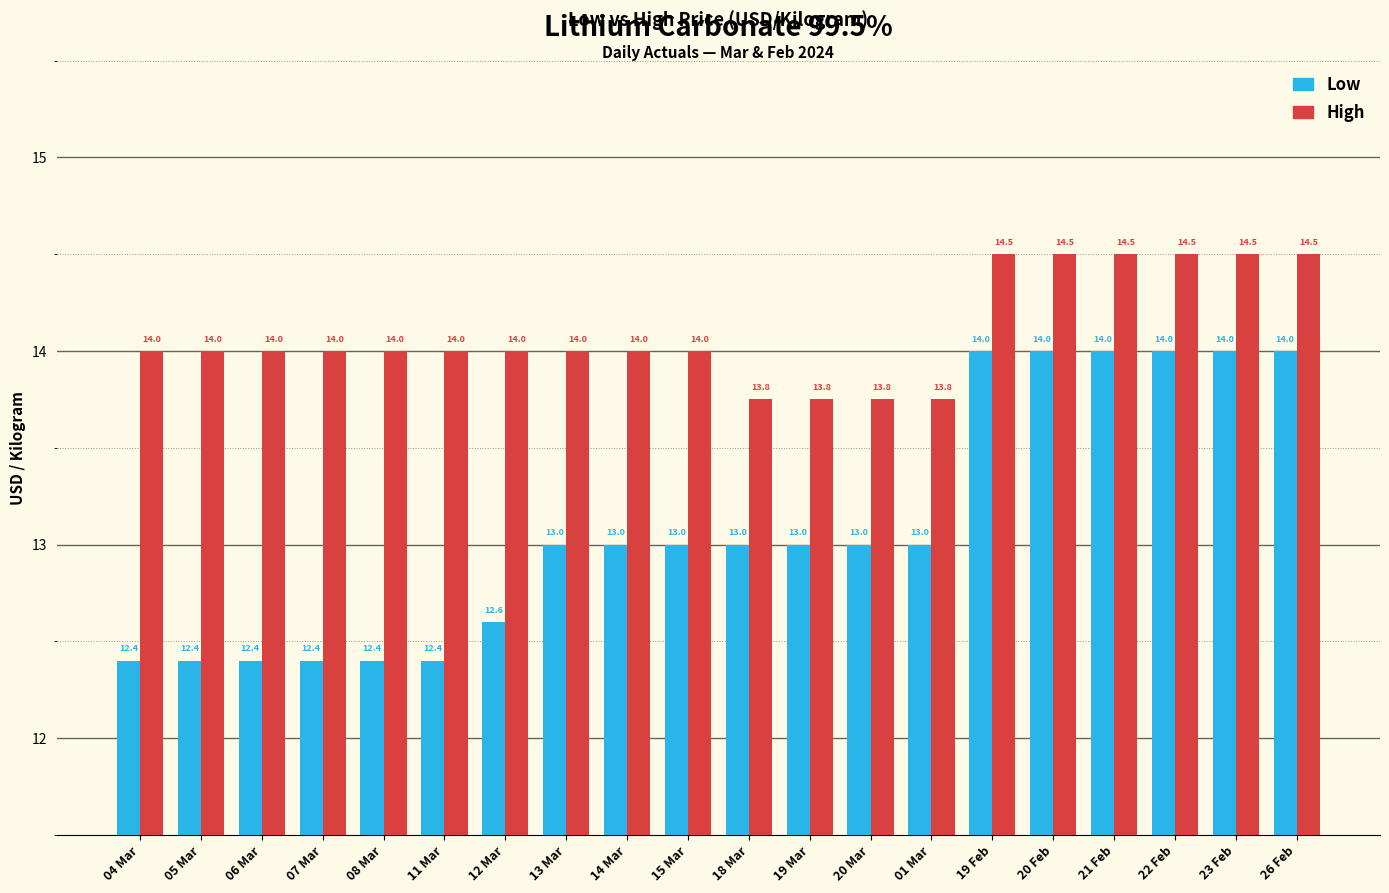

Count the High values in the range 14 to 15.

16